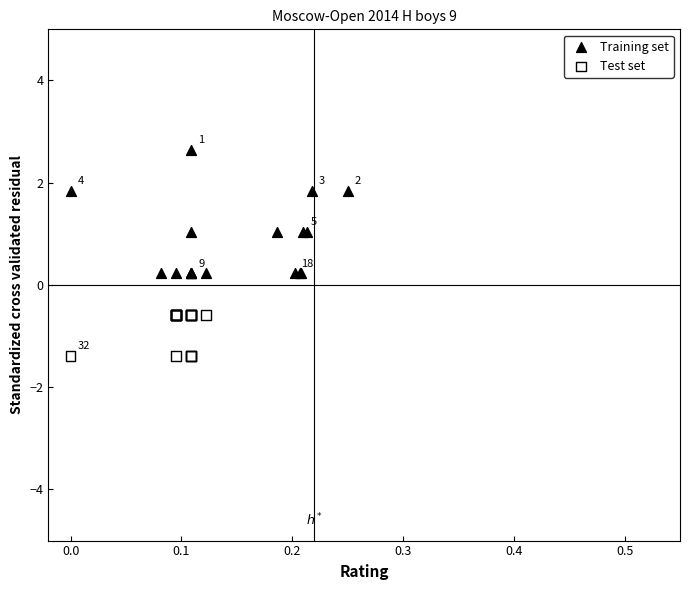

Which series has the largest Y range (max minus min)?

Training set